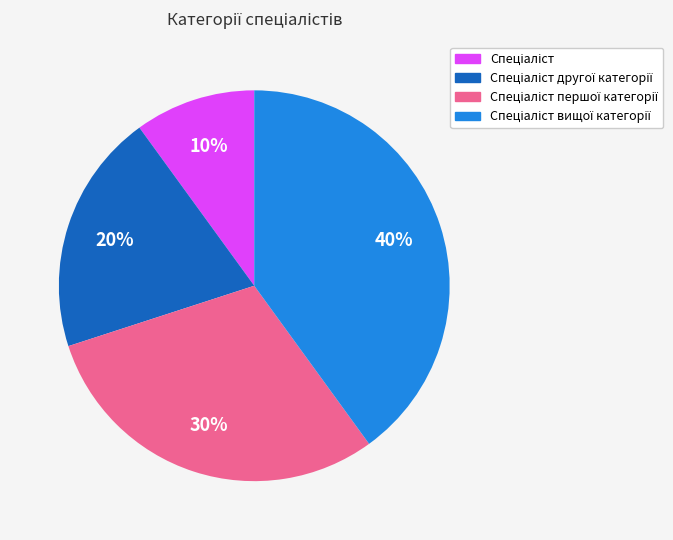

Does any single category account for the majority?

No